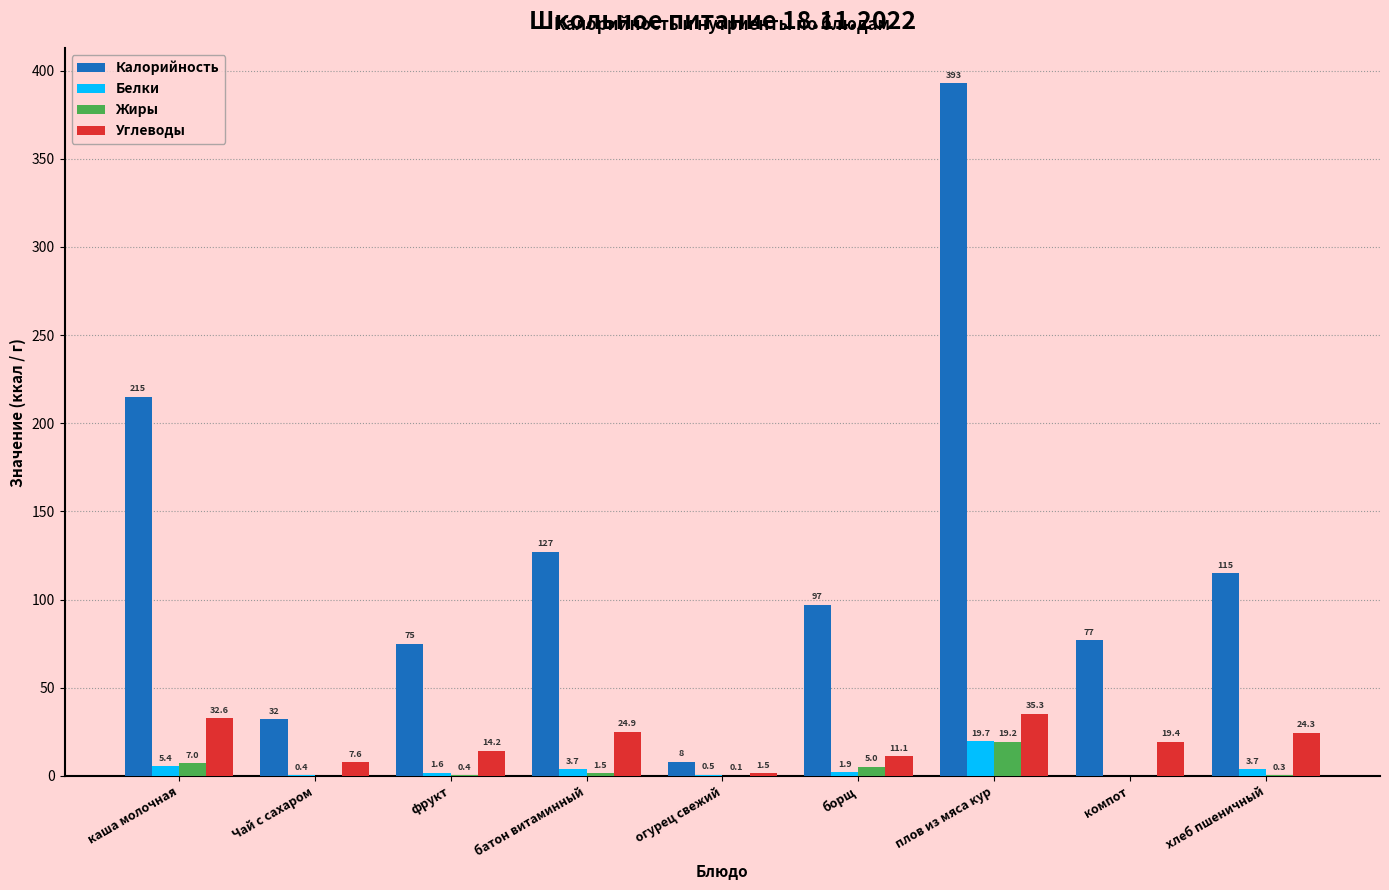

What is the highest value of the Жиры series?

19.2